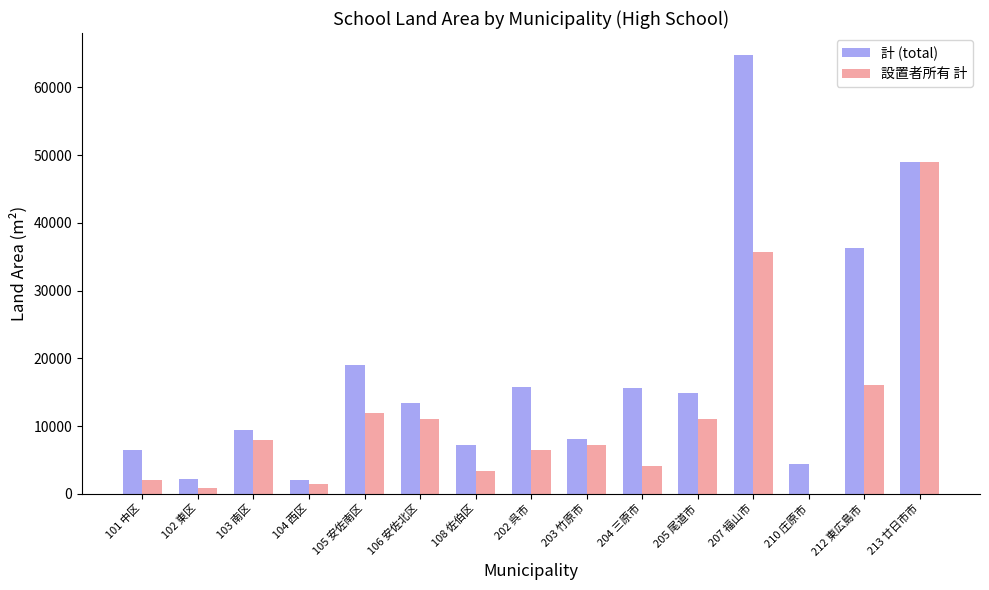

What is the maximum value for 計 (total)?

64774